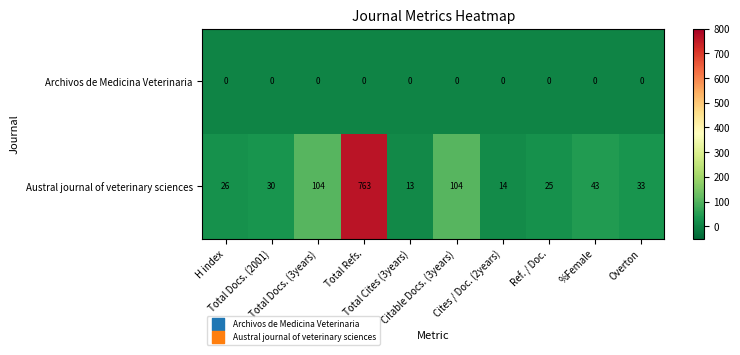

At how many categories does at least one series exceed 479?

1